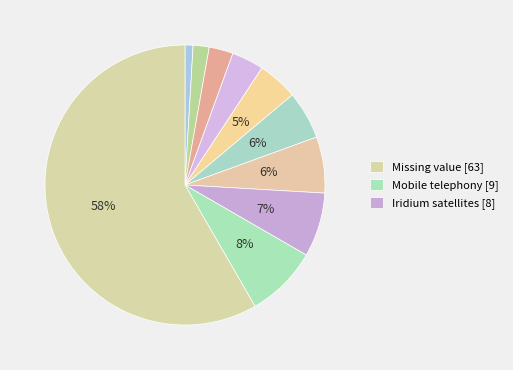

Which slice is the largest?

Missing value